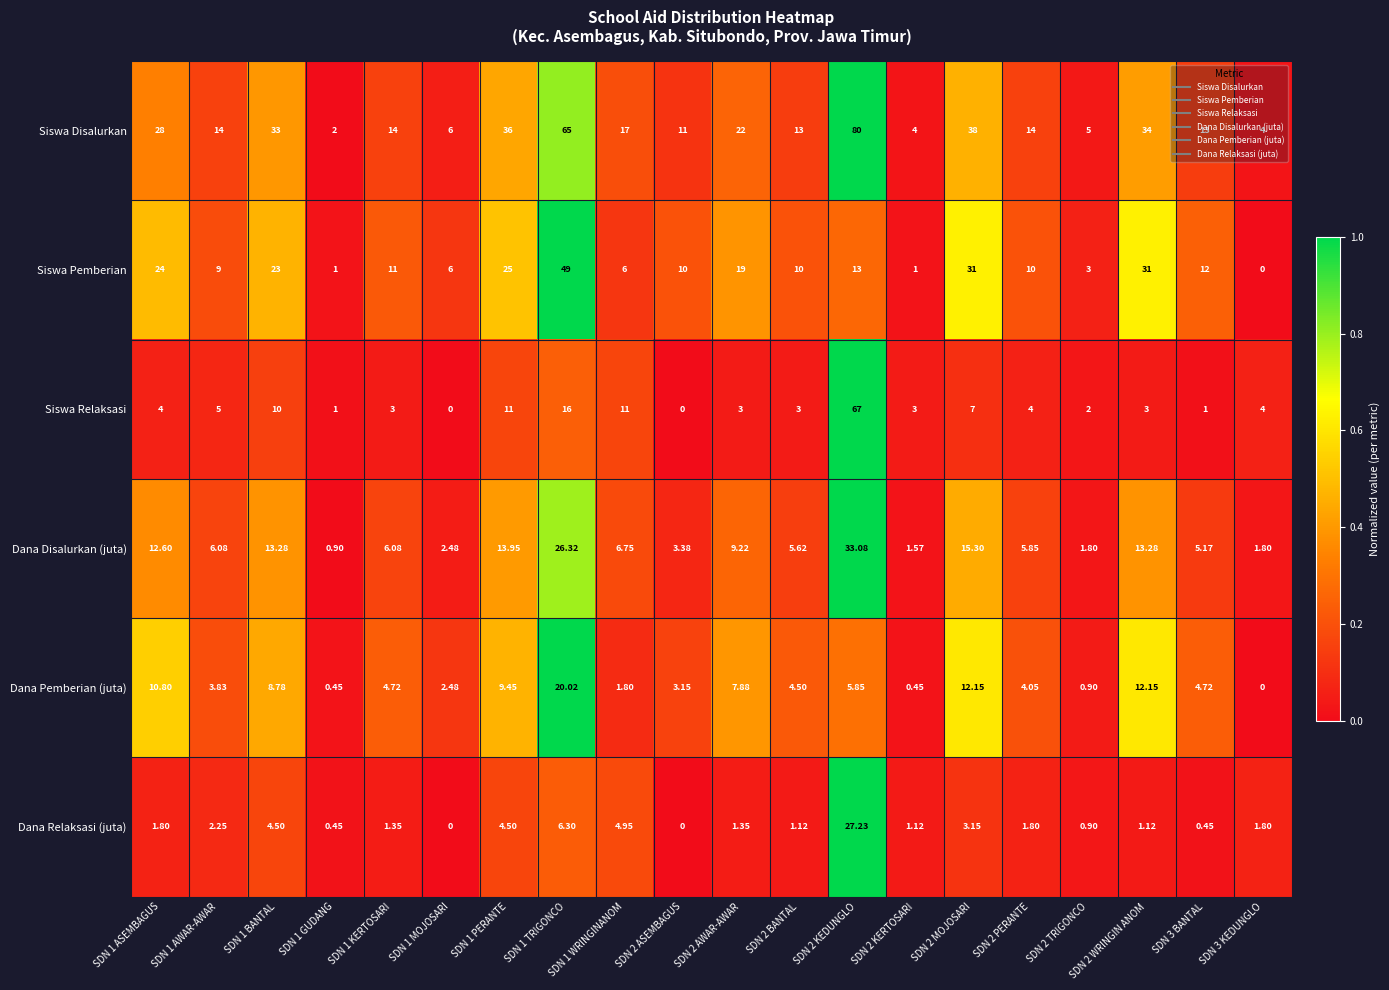

How many categories are shown in the chart?

20